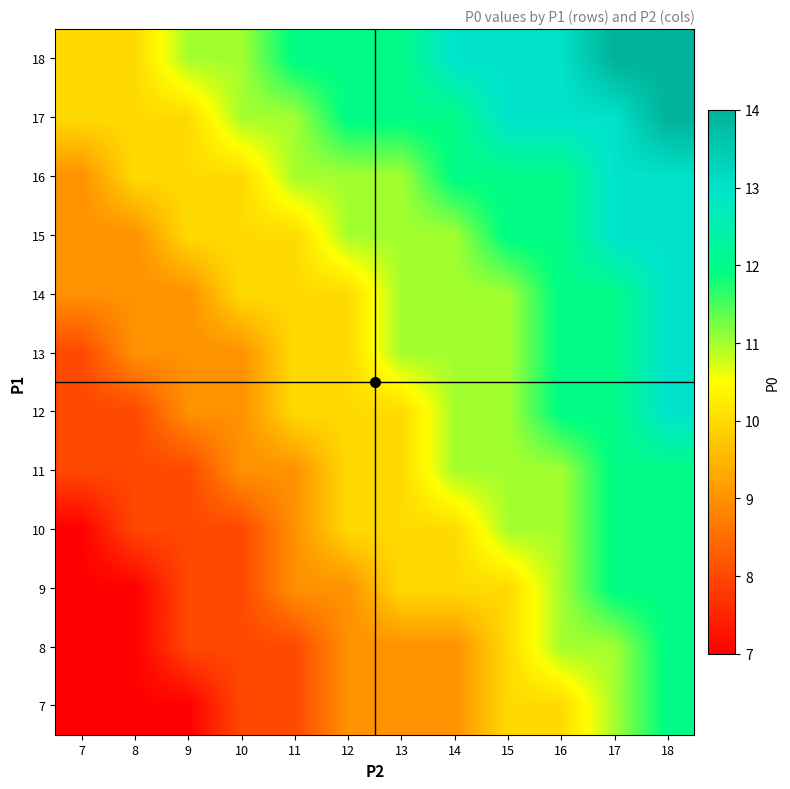

What is the minimum value shown in the chart?

7